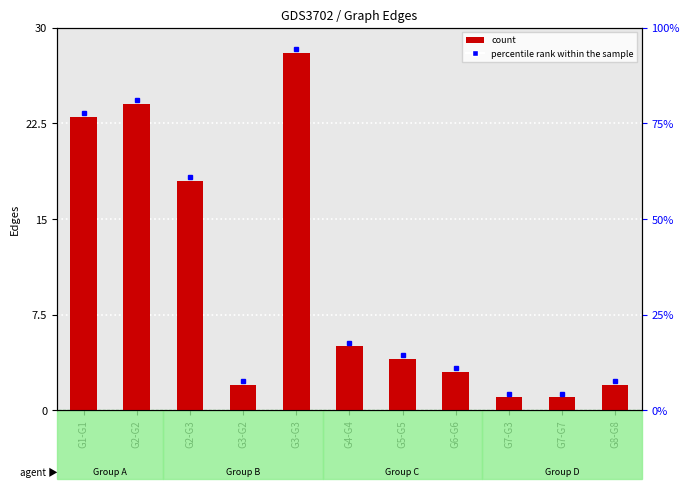

The value at G3-G3 is 28. True or false?

True